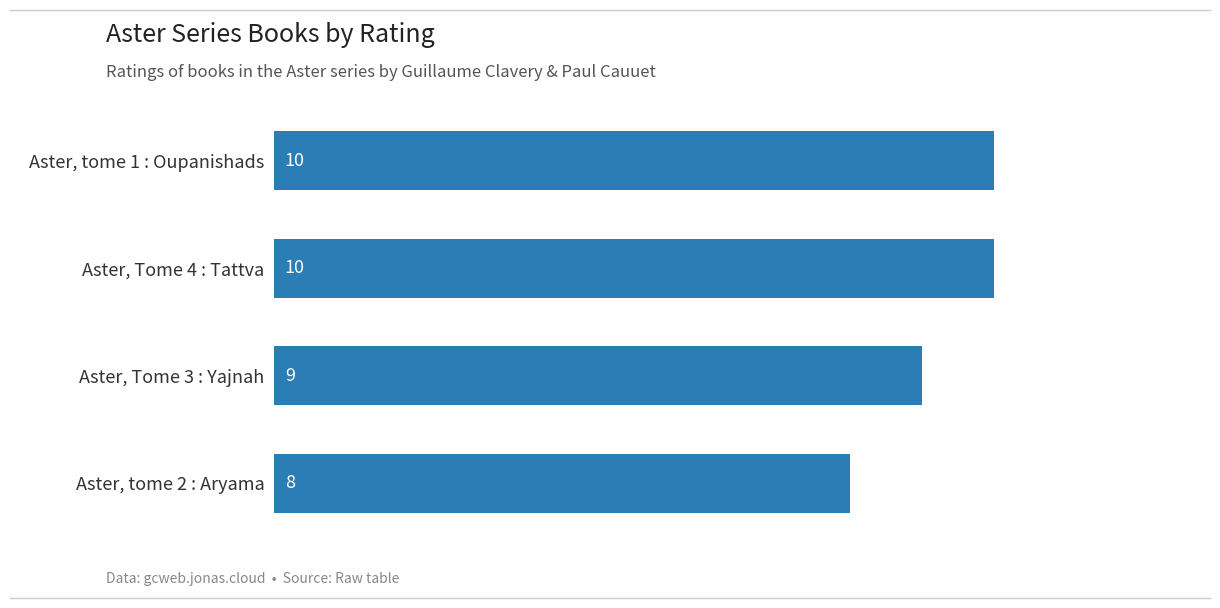

What is the maximum value shown in the chart?

10